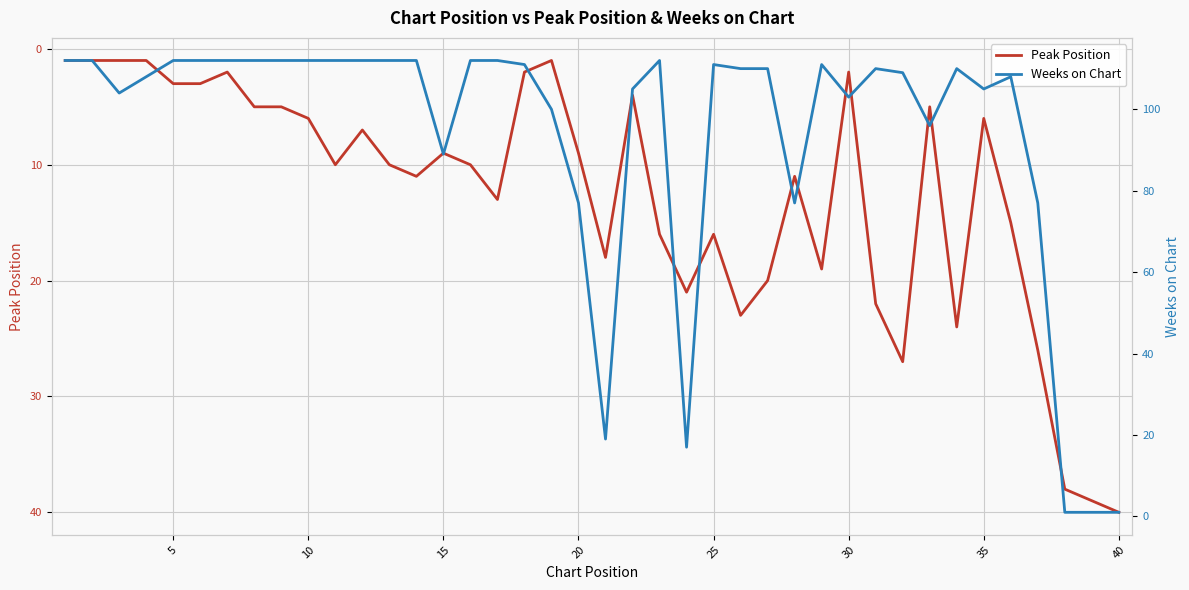

What is the maximum value for Peak Position?

40